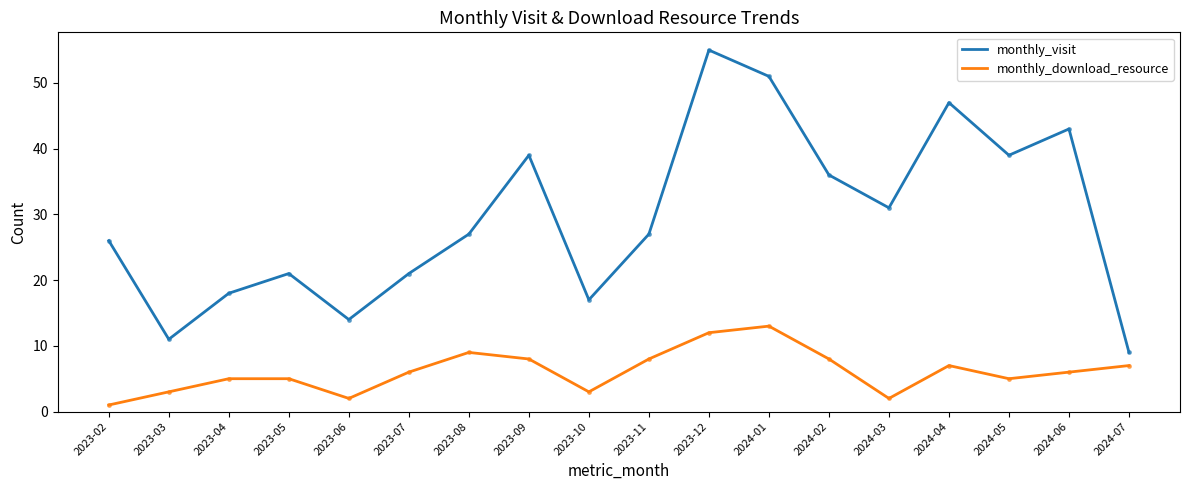

The value of monthly_download_resource at 2024-01 is 13. True or false?

True